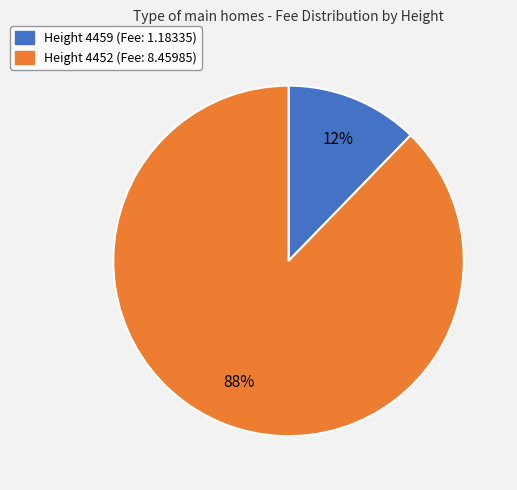

Does any single category account for the majority?

Yes